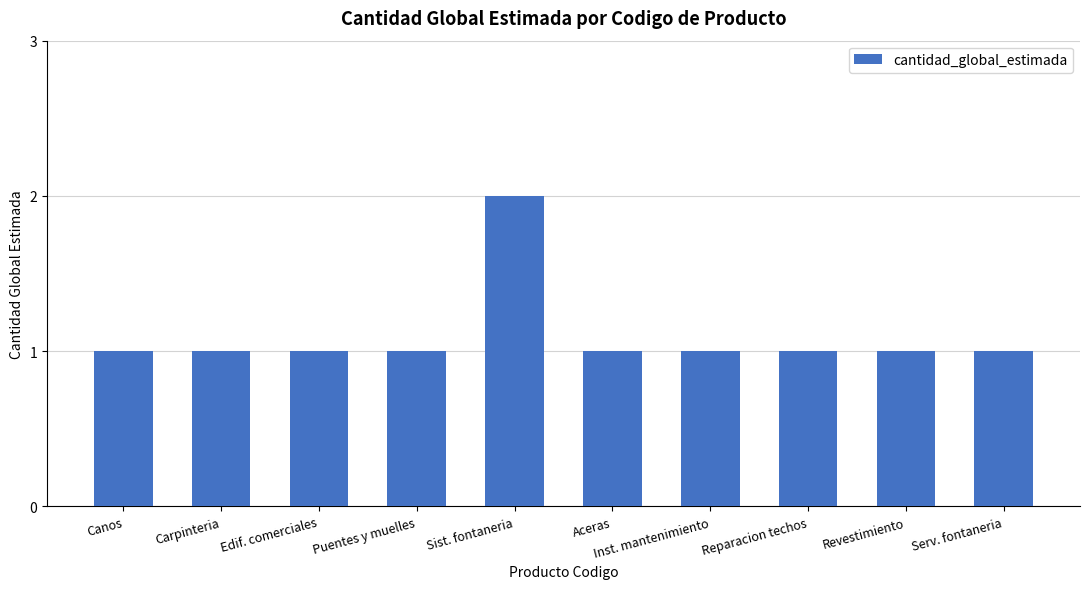

What is the sum of all values?

11